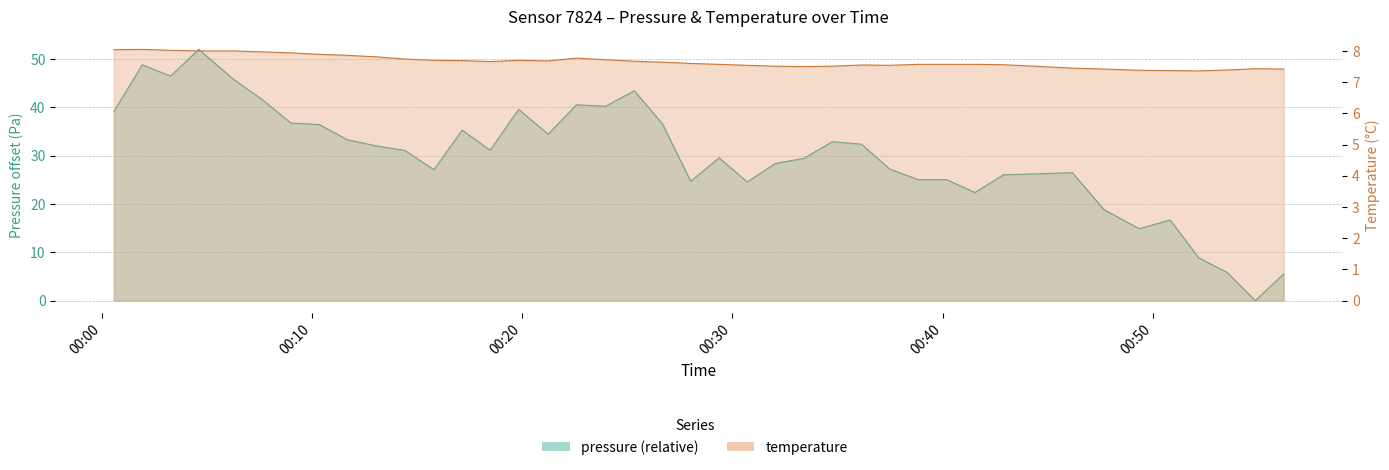

Which category has the lowest value across all series?

2022-10-20T00:54:52